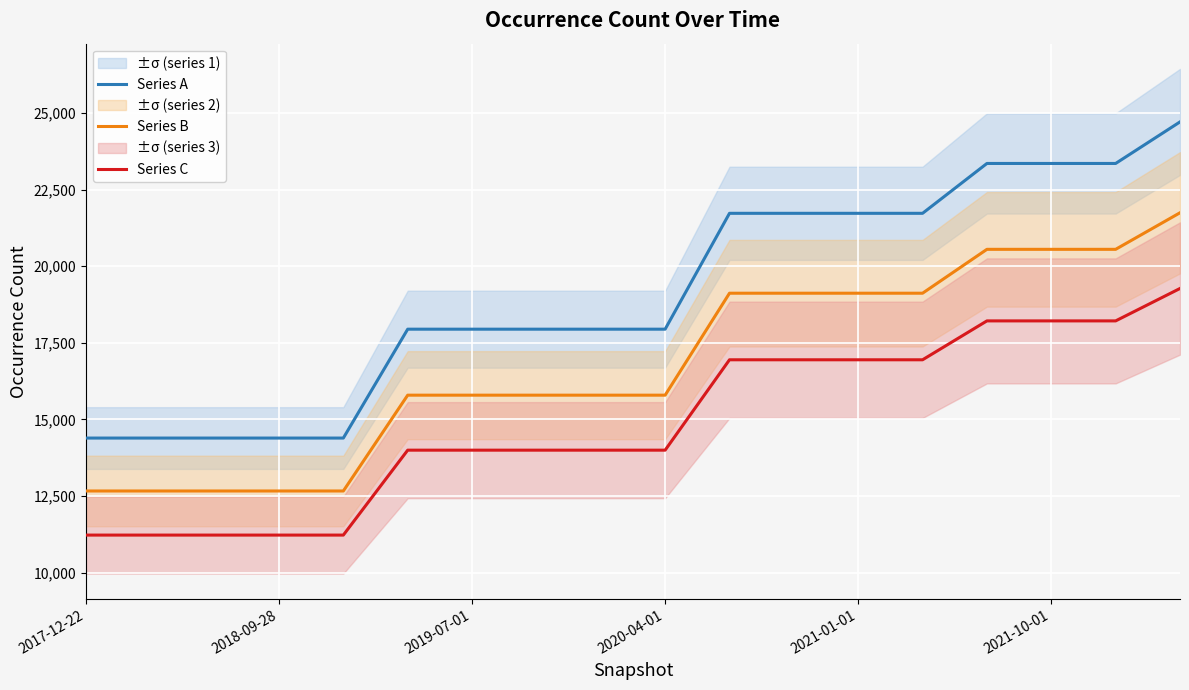

The value of Series C at 2021-01-01 is 8538.1. True or false?

False